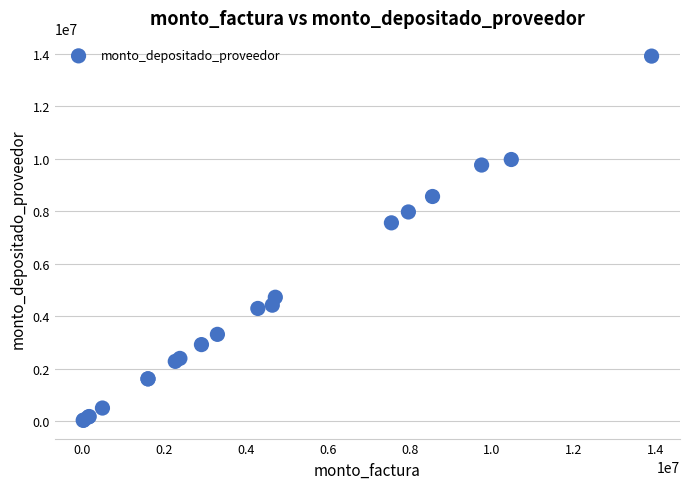

What Y value in the scatter plot is closest to 6969130?

7555500